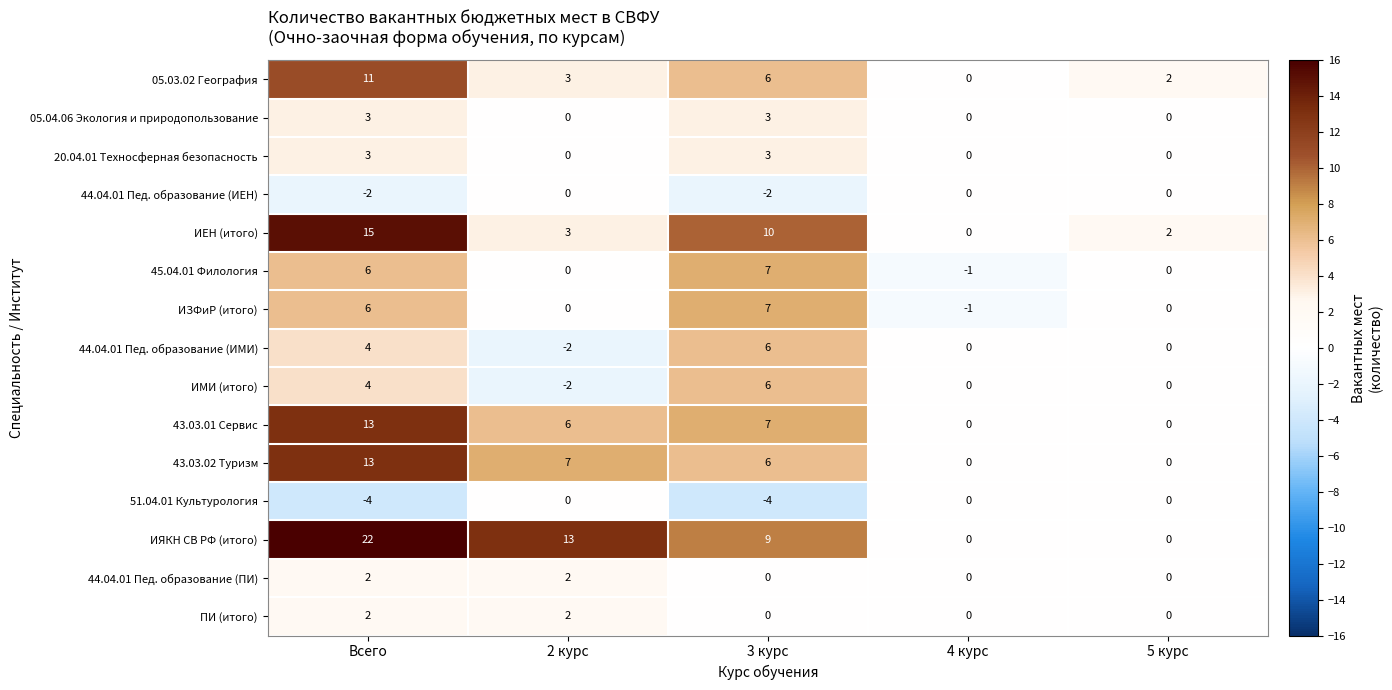

Which series has the largest total across all categories?

ИЯКН СВ РФ (итого)